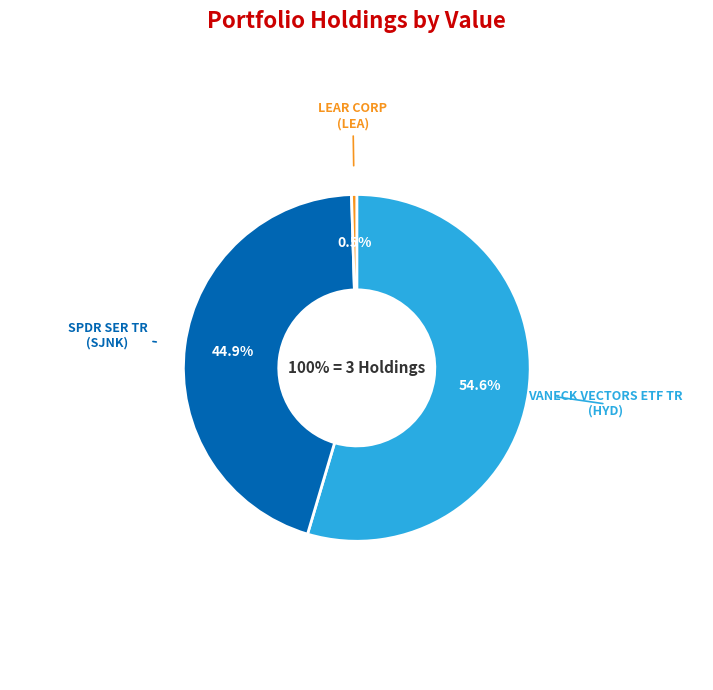

True or false: SPDR SER TR accounts for 45% of the total.

True